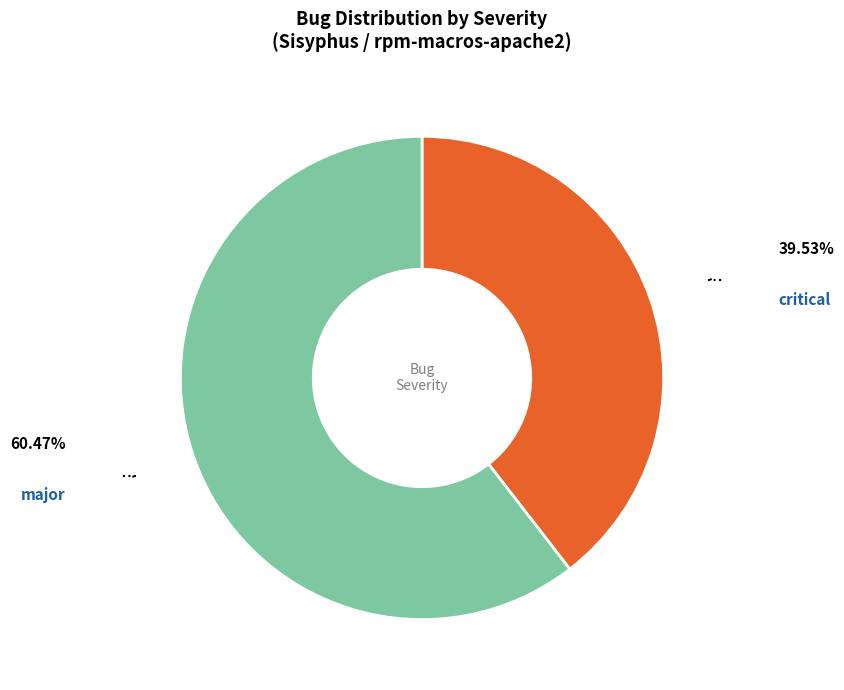

True or false: major accounts for 60% of the total.

True